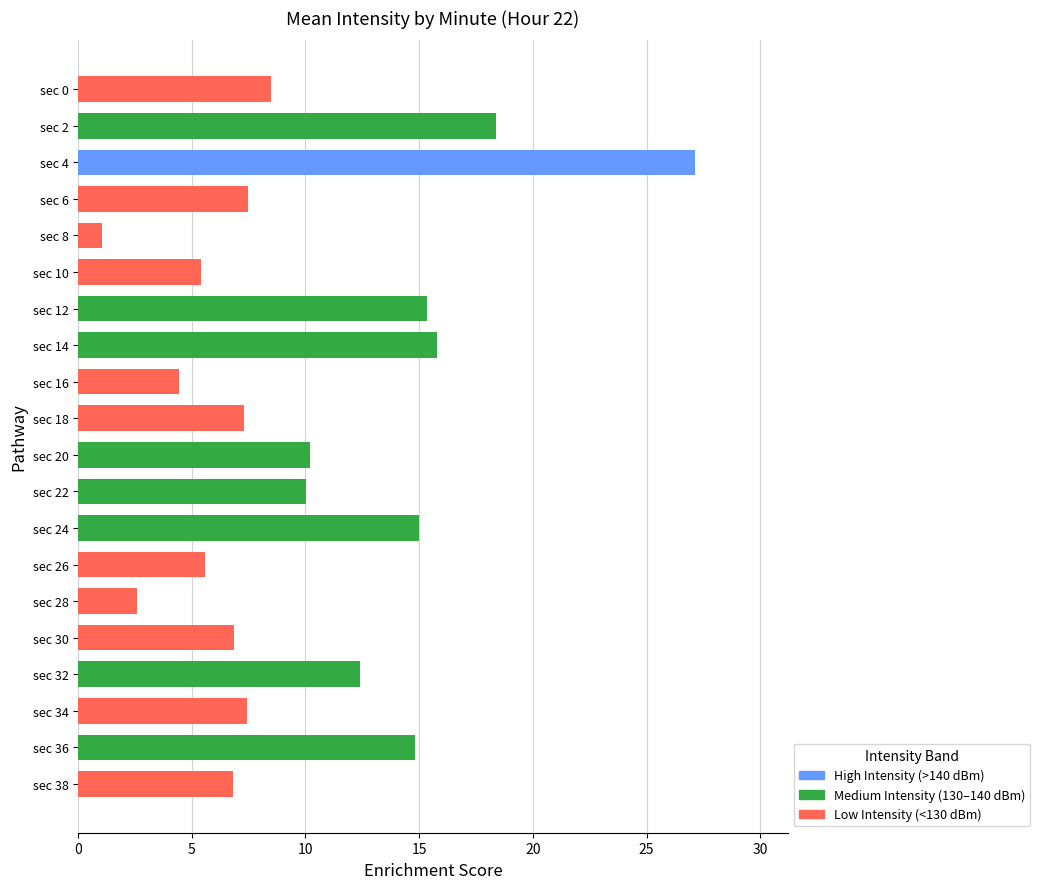

What is the value of the 9th bar from the top?

4.4